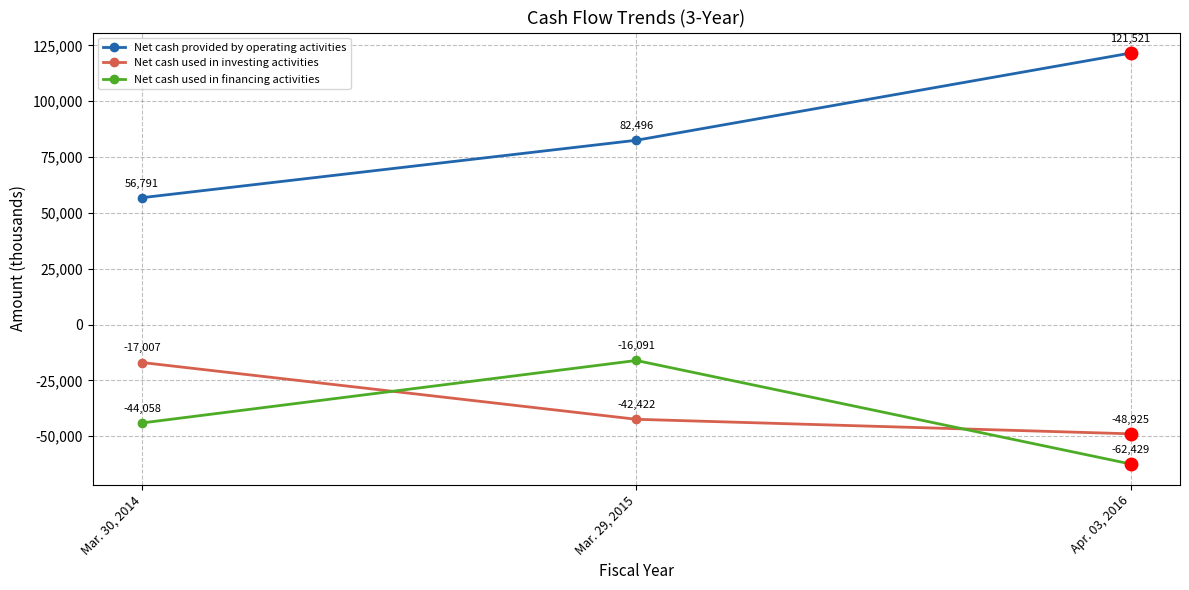

Which series has the largest range (max minus min)?

Net cash provided by operating activities